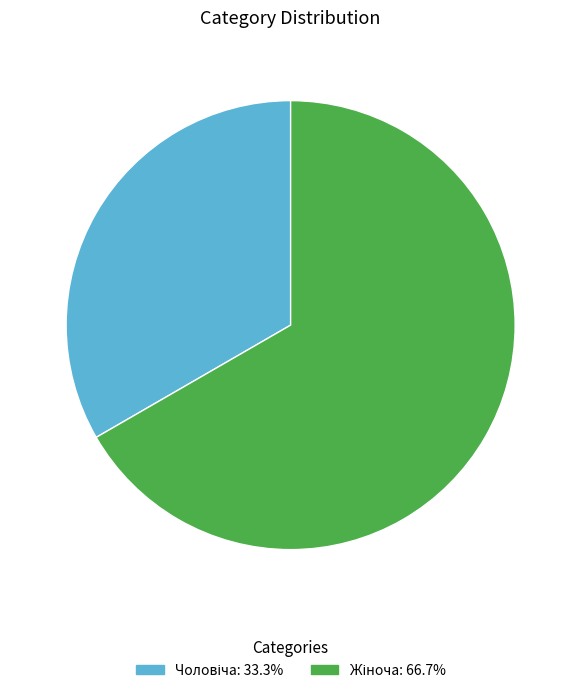

Does any single category account for the majority?

Yes